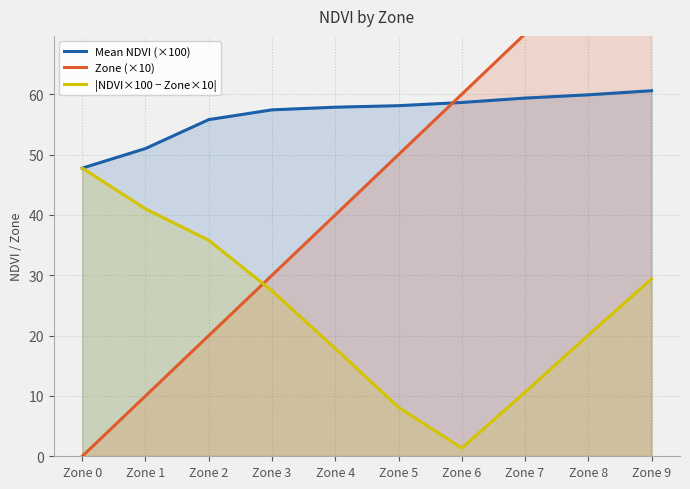

The value of |NDVI×100 − Zone×10| at Zone 2 is 35.8. True or false?

True